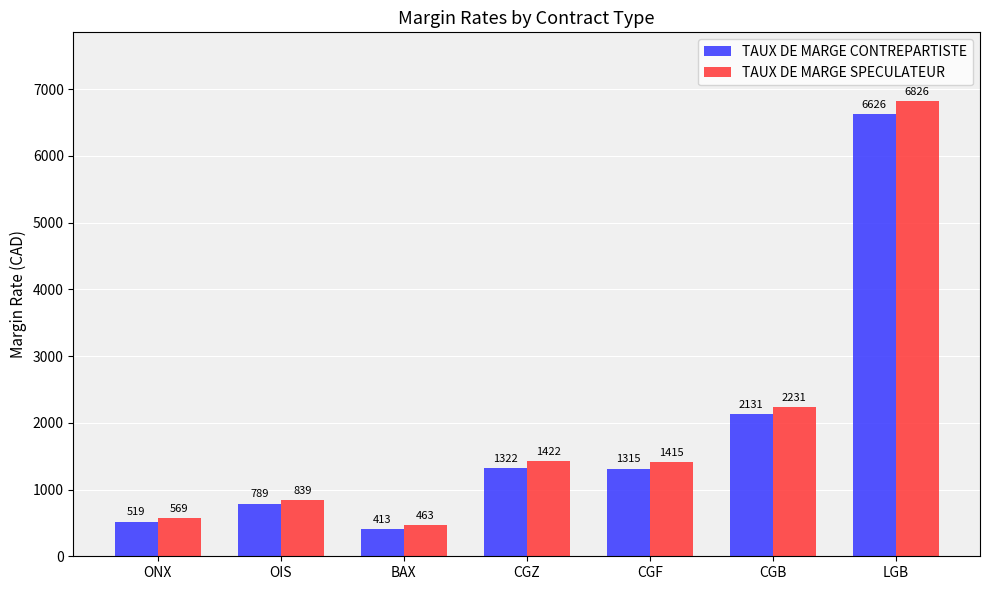

List the series in order of their overall mean, highest first.

TAUX DE MARGE SPECULATEUR, TAUX DE MARGE CONTREPARTISTE